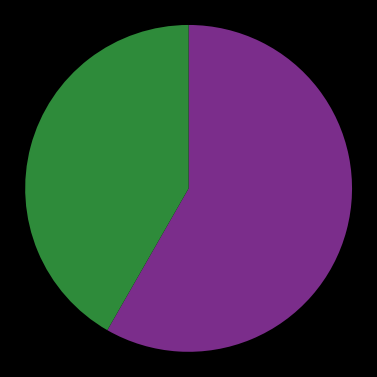

Count the number of slices in the pie.

2